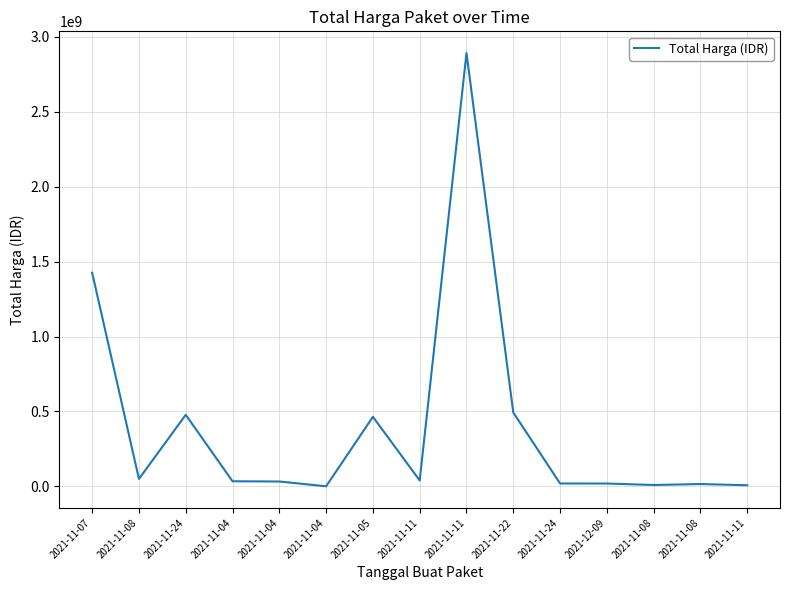

Does the chart display data point markers on the line(s)?

No